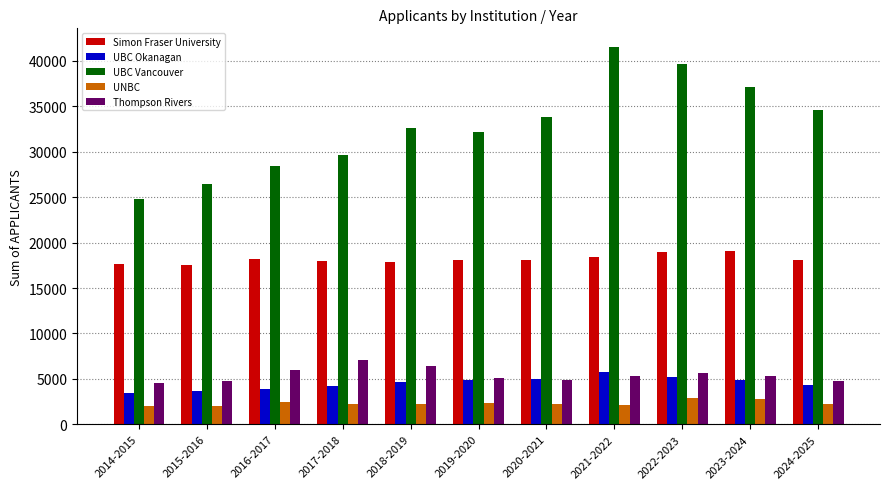

What is the sum of the Thompson Rivers values at 2020-2021 and 2023-2024?

10234